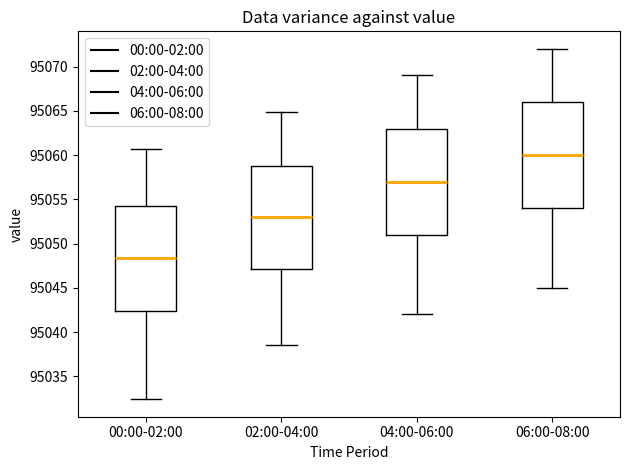

Which box has the lowest median line?

00:00-02:00